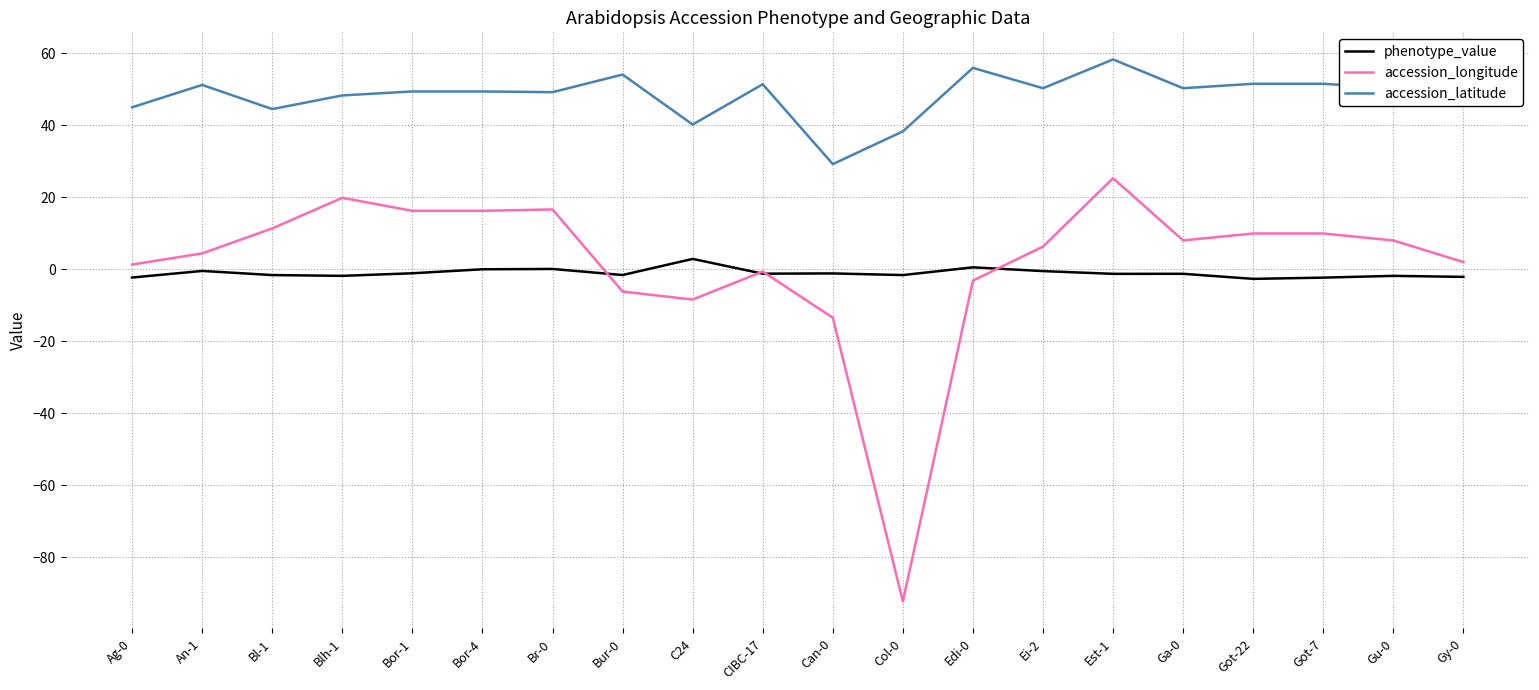

What is the sum of the accession_latitude values at Bur-0 and Ei-2?

104.4